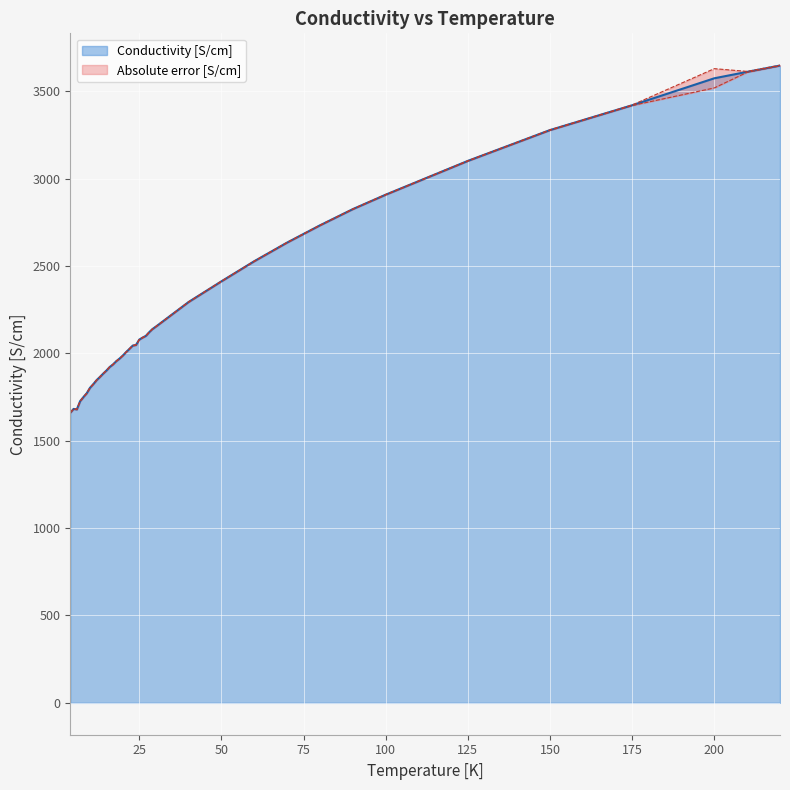

The value at 13 is 1225.6. True or false?

False